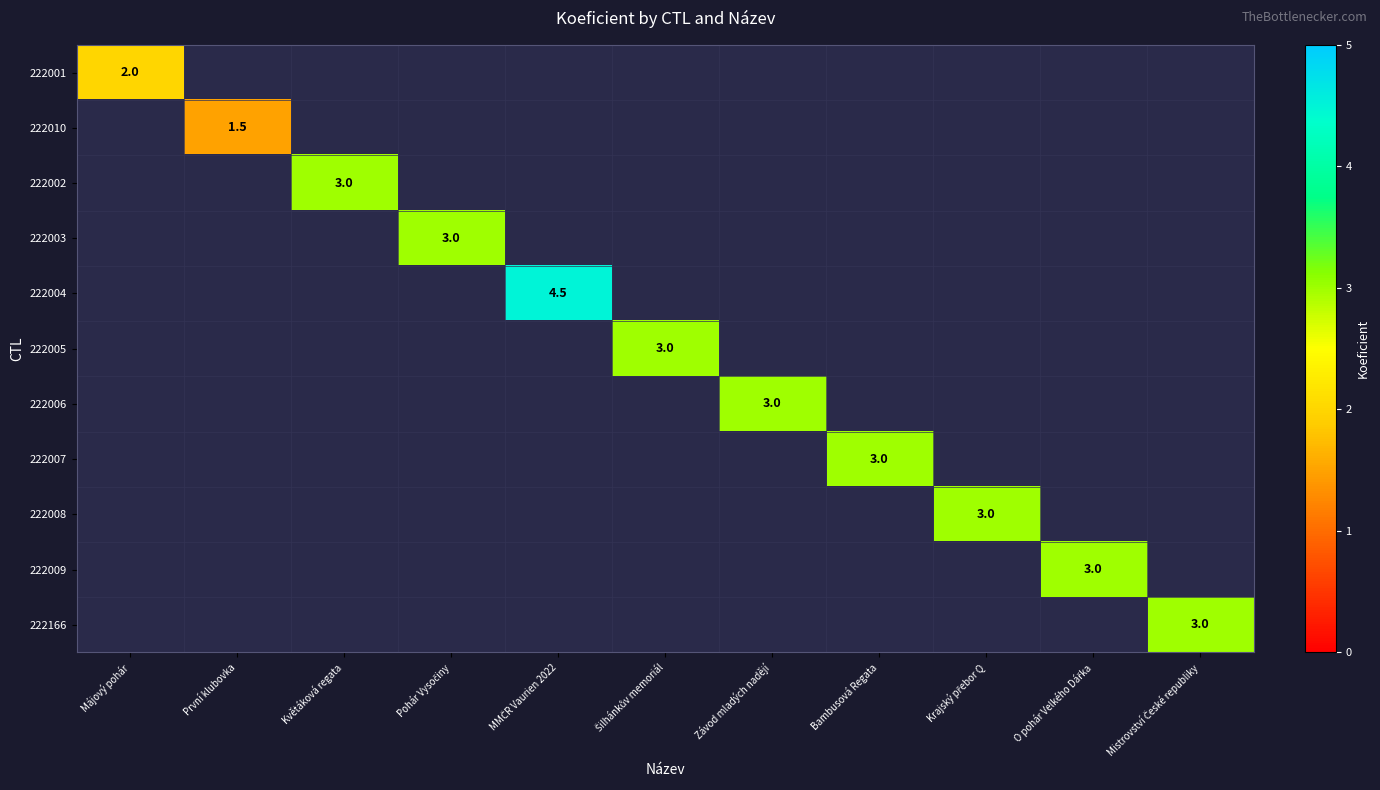

True or false: 222002 has a value of 0.6 at Květáková regata.

False